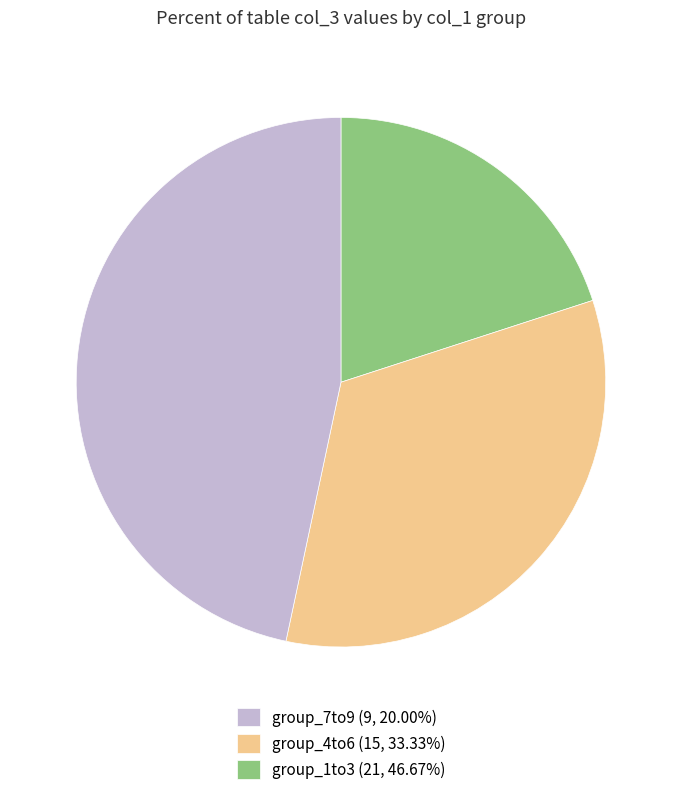

Is the sum of group_1to3 (21, 46.67%) and group_7to9 (9, 20.00%) greater than half?

Yes